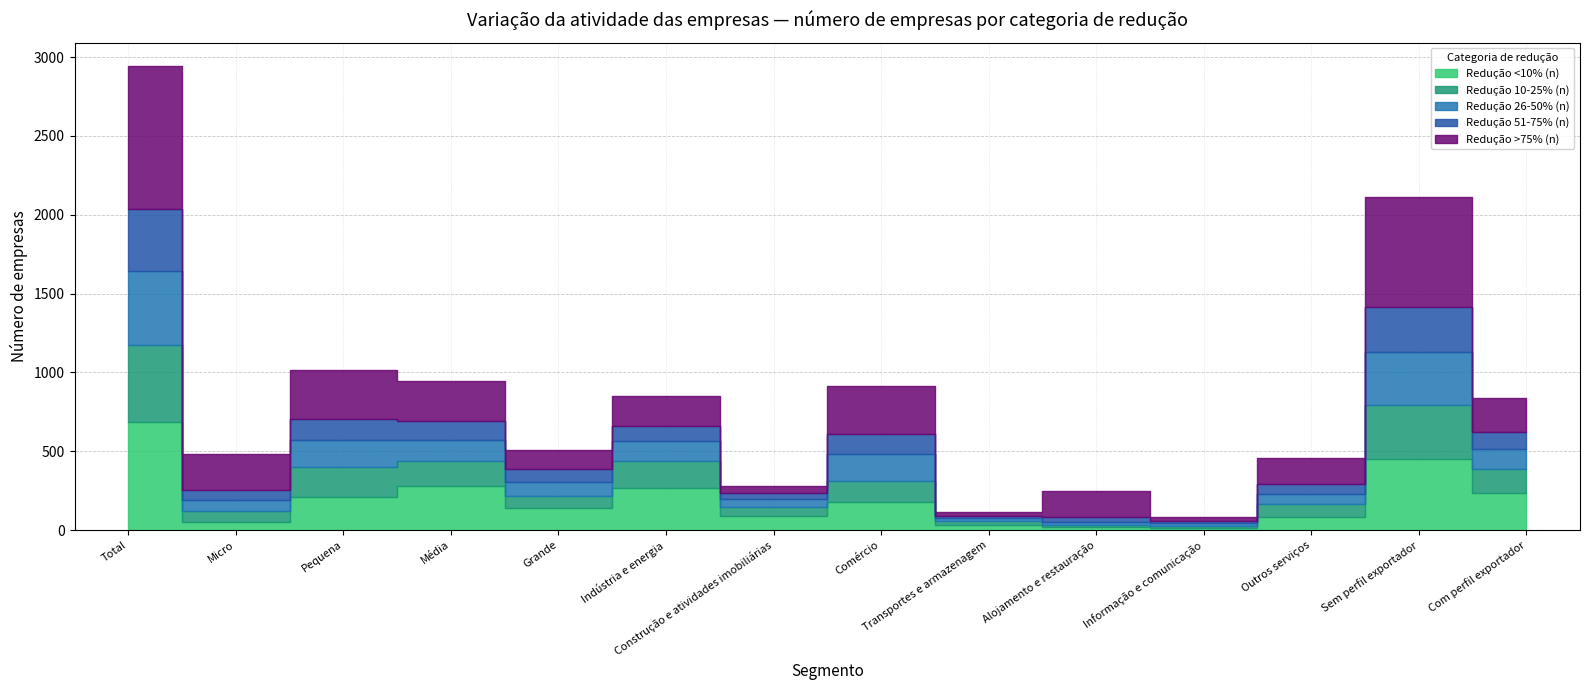

What are all the series names shown in the legend?

Redução <10% (n), Redução 10-25% (n), Redução 26-50% (n), Redução 51-75% (n), Redução >75% (n)